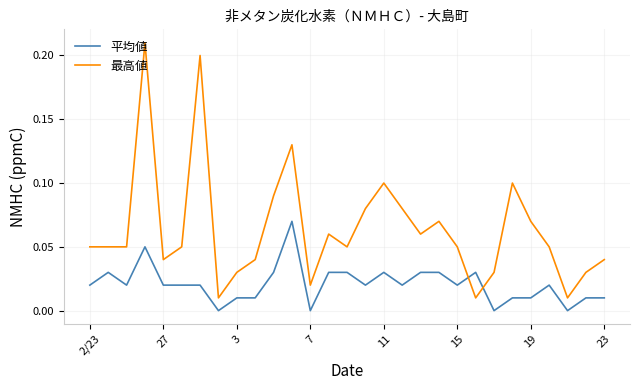

How many intersections are there between 最高値 and 平均値?

2